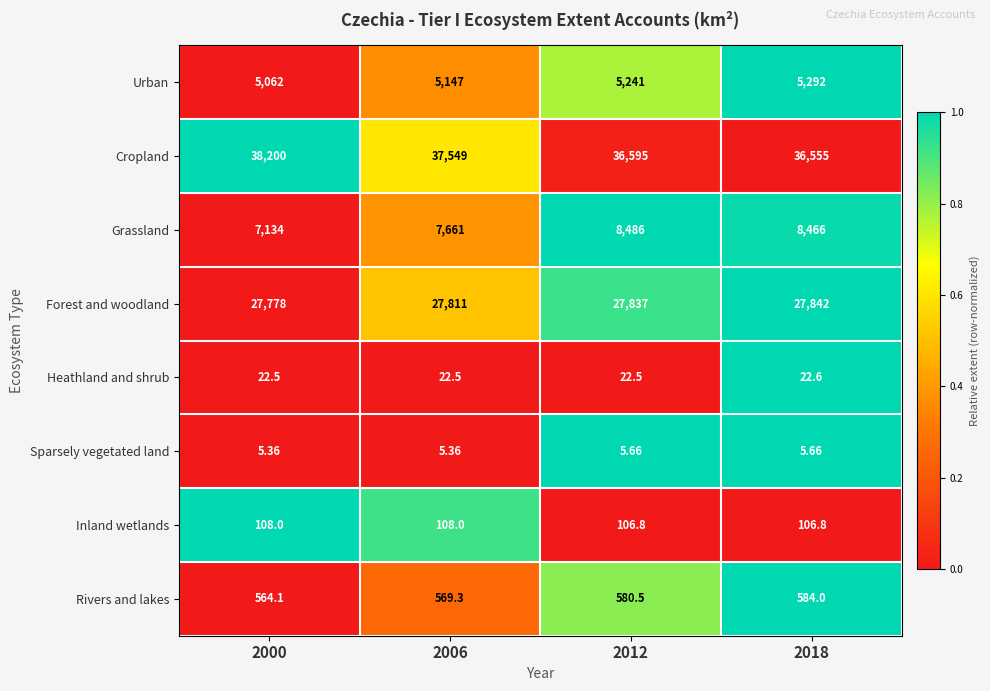

Which series has the largest total across all categories?

Cropland